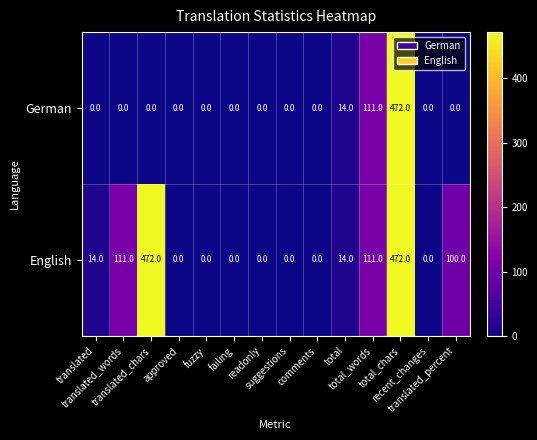

At how many categories does at least one series exceed 19?

5